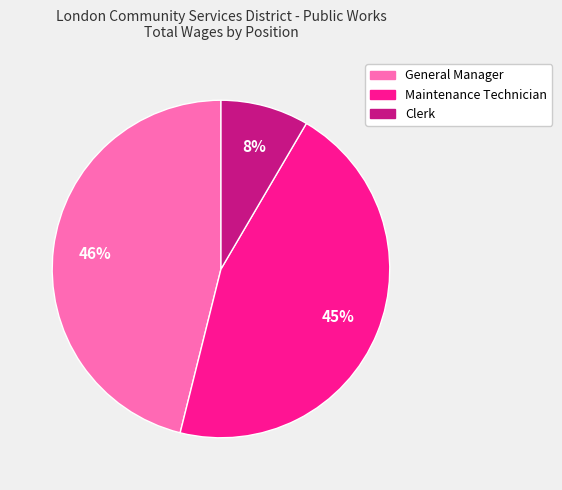

Is it true that Clerk is 19% of the pie?

False